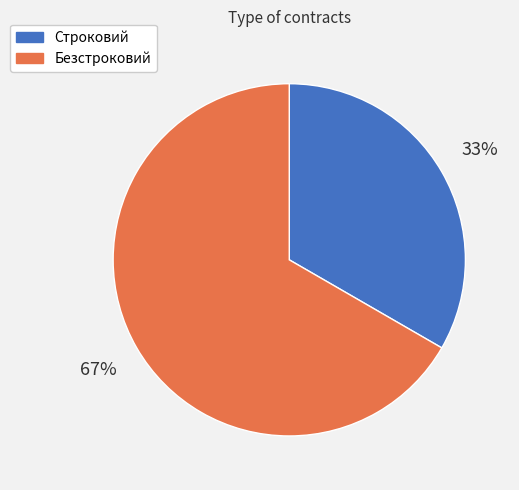

To the nearest percent, what is the combined percentage of Безстроковий and Строковий?

100%